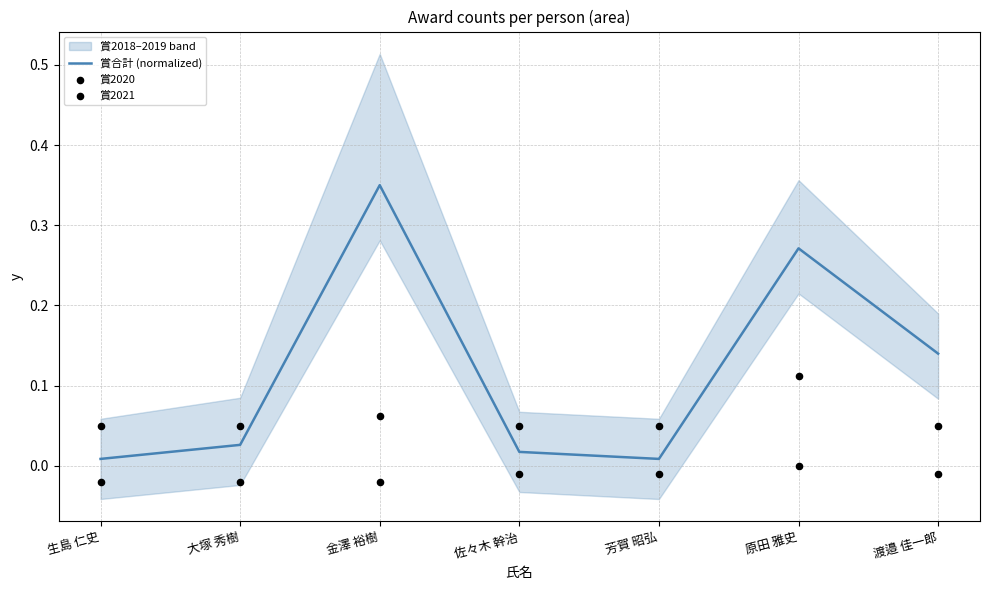

Is the value of 賞2020 at 金澤 裕樹 greater than the value of 賞2021 at 大塚 秀樹?

Yes